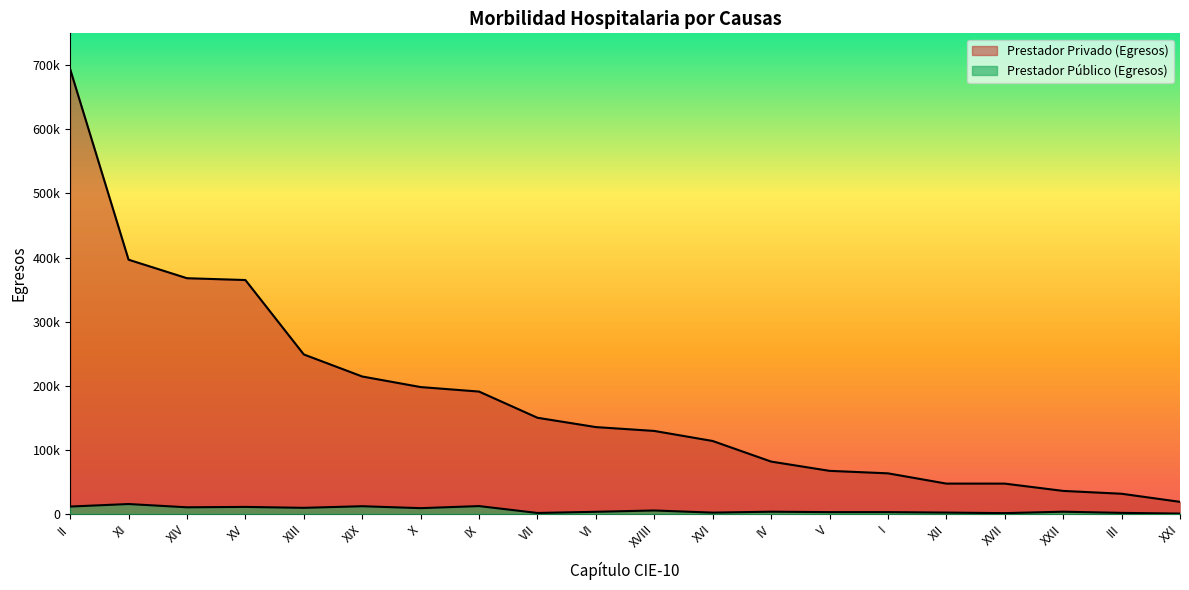

What is the sum of the Prestador Privado (Egresos) values at XII and XI?

44382